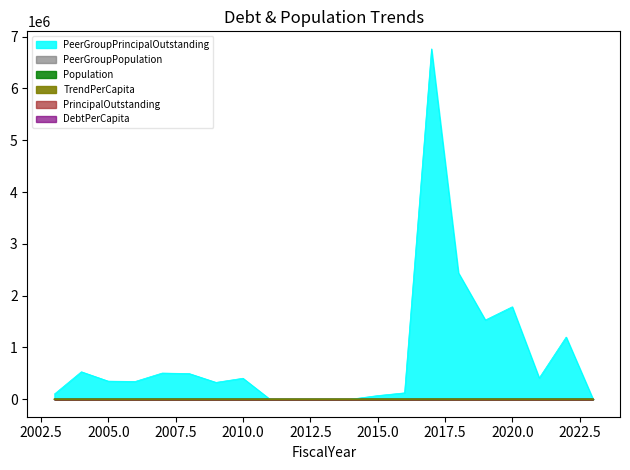

Reading left to right, transcribe all the data shown in this chart.

PeerGroupPopulation: 2792.0	2866.0	2856.0	2855.0	2872.0	2855.0	2895.0	3006.0	2979.0	3033.0	3010.0	3036.0	3033.0	3042.0	3266.0	3399.0	3501.0	3474.0	3388.0	3513.0	3615.0
Population: 311.0	317.0	318.0	317.0	318.0	318.0	321.0	331.0	331.0	338.0	334.0	335.0	336.0	339.0	363.0	378.0	388.0	385.0	373.0	392.0	401.0
TrendPerCapita: 35.8	184.9	122.2	120.1	175.8	173.7	112.3	134.7	0.0	0.0	0.0	0.0	23.1	40.4	2071.3	717.9	436.7	513.8	121.0	341.6	0.0
PeerGroupPrincipalOutstanding: 100000.0	530000.0	349000.0	343000.0	505000.0	496000.0	325000.0	405000.0	0.0	0.0	0.0	0.0	70000.0	123000.0	6765000.0	2440000.0	1529000.0	1785000.0	410000.0	1200000.0	0.0